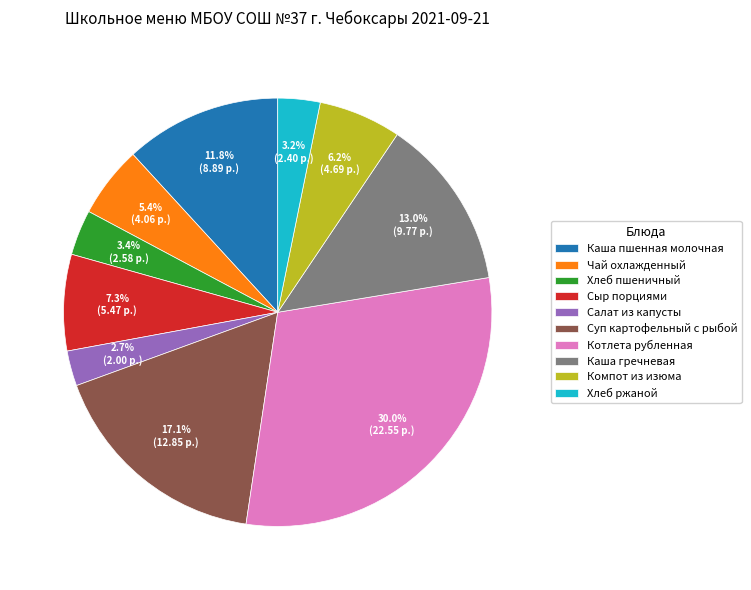

To the nearest percent, what portion does Хлеб ржаной represent?

3%